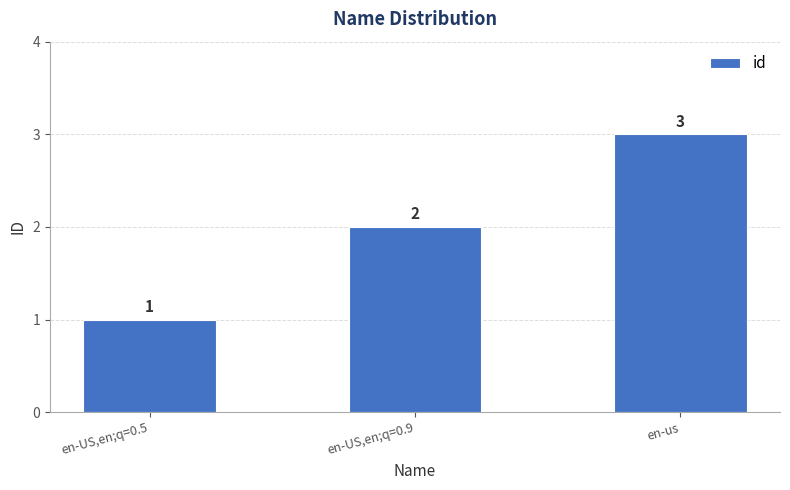

What is the minimum value shown in the chart?

1